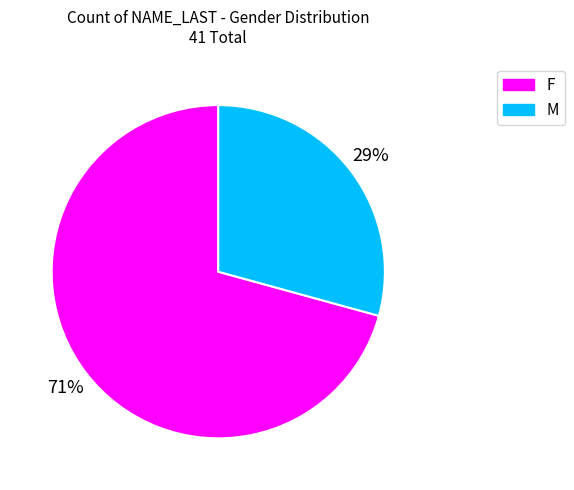

What is the ratio of the value at F to the value at M?

2.4